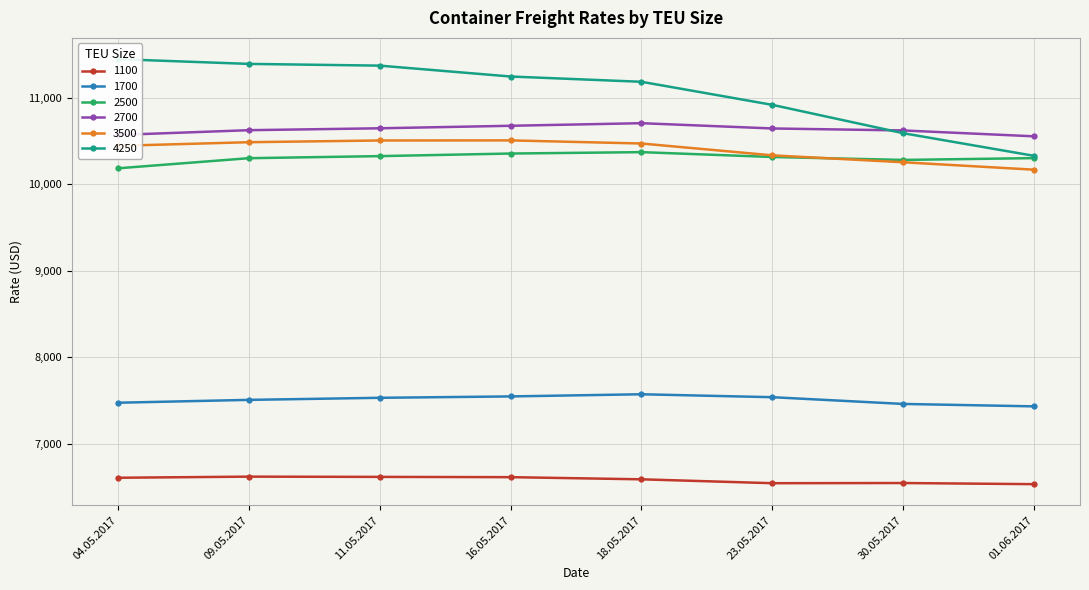

How many data points does each series have?

8